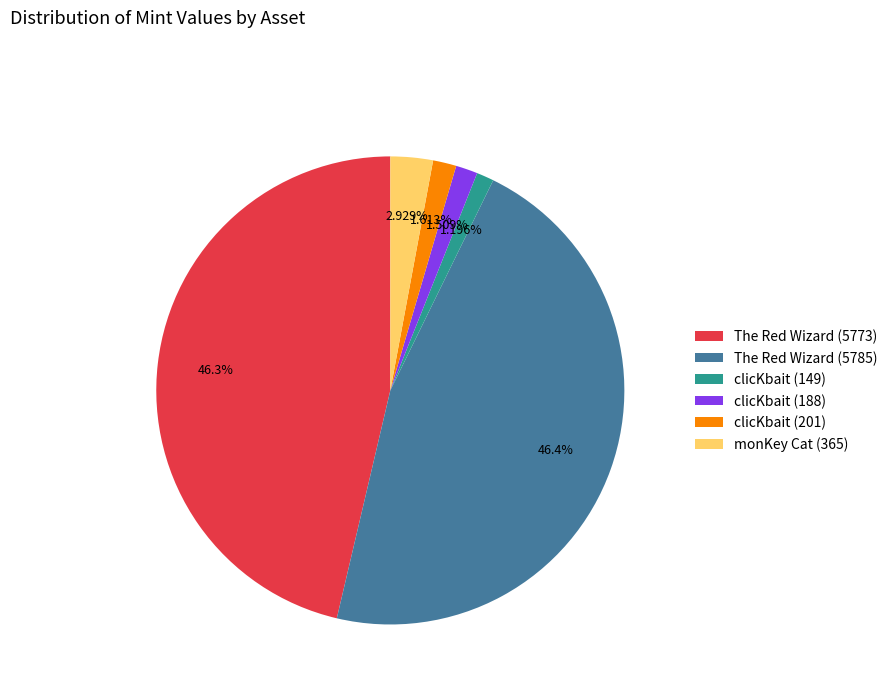

To the nearest percent, what portion does The Red Wizard (5785) represent?

46%